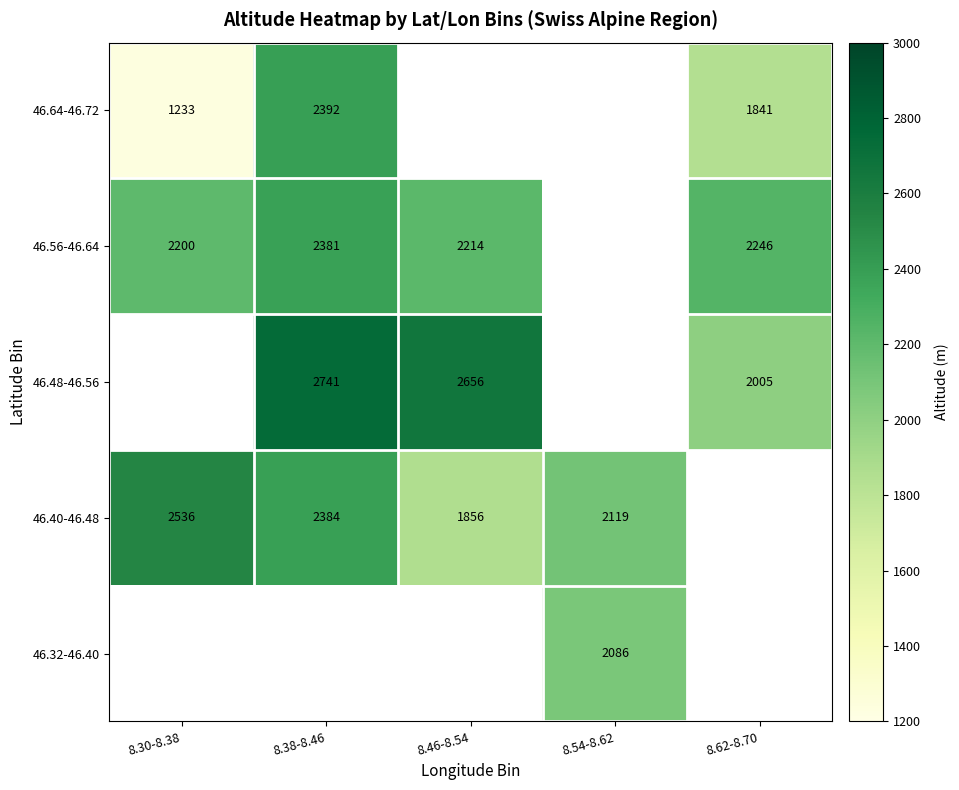

Is the value of 46.56-46.64 at 8.46-8.54 greater than the value of 46.48-46.56 at 8.46-8.54?

No